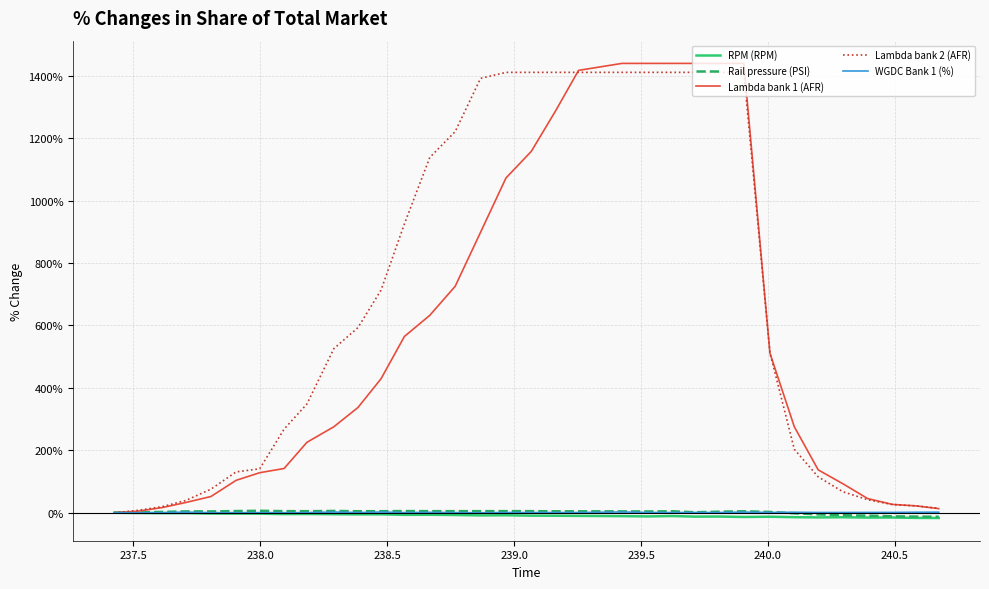

What is the maximum value shown in the chart?

1439.6